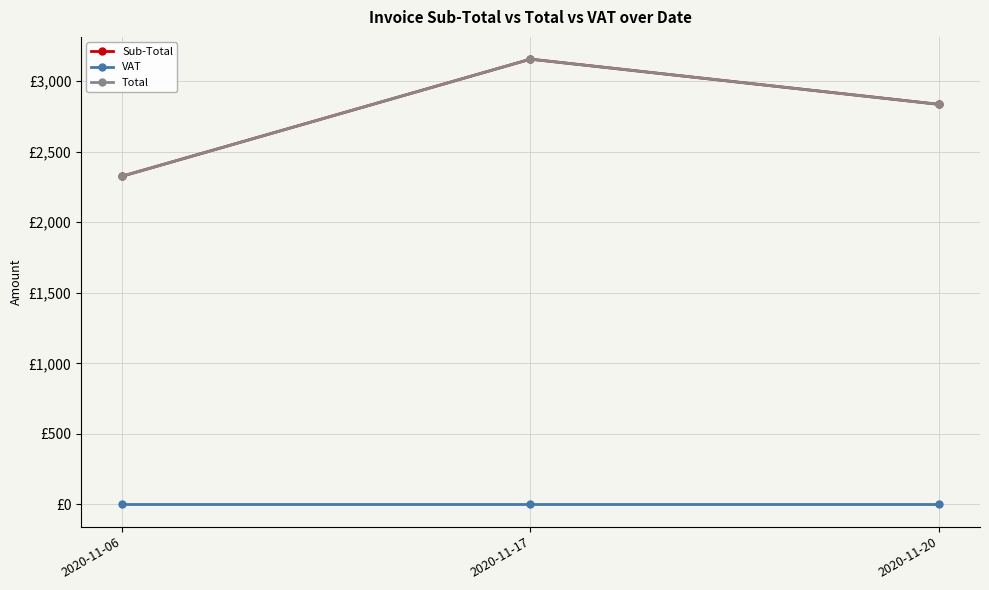

At how many categories does at least one series exceed 2628?

2